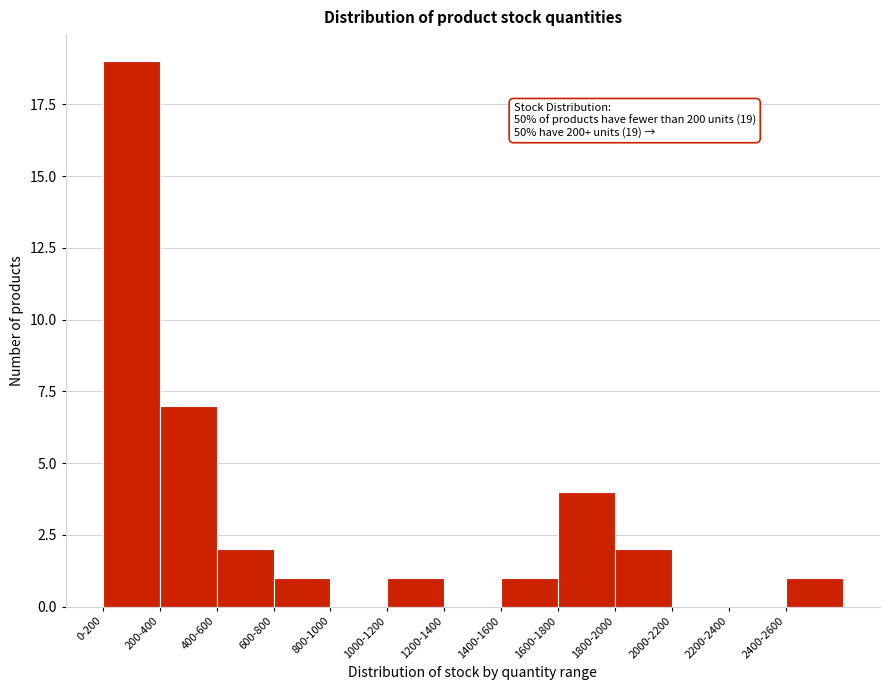

Reading left to right, transcribe all the data shown in this chart.

0-200=19	200-400=7	400-600=2	600-800=1	800-1000=0	1000-1200=1	1200-1400=0	1400-1600=1	1600-1800=4	1800-2000=2	2000-2200=0	2200-2400=0	2400-2600=1